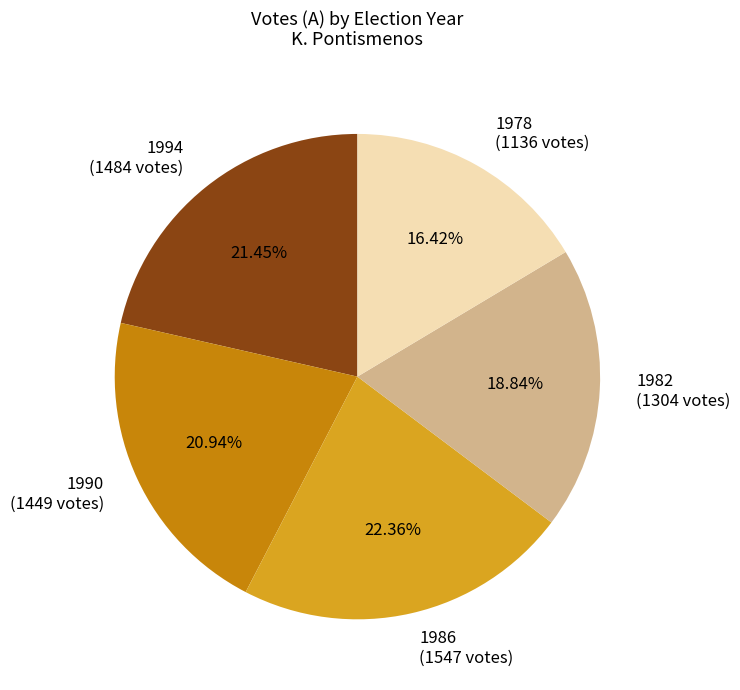

Which has a higher value, 1990 (1449 votes) or 1982 (1304 votes)?

1990 (1449 votes)